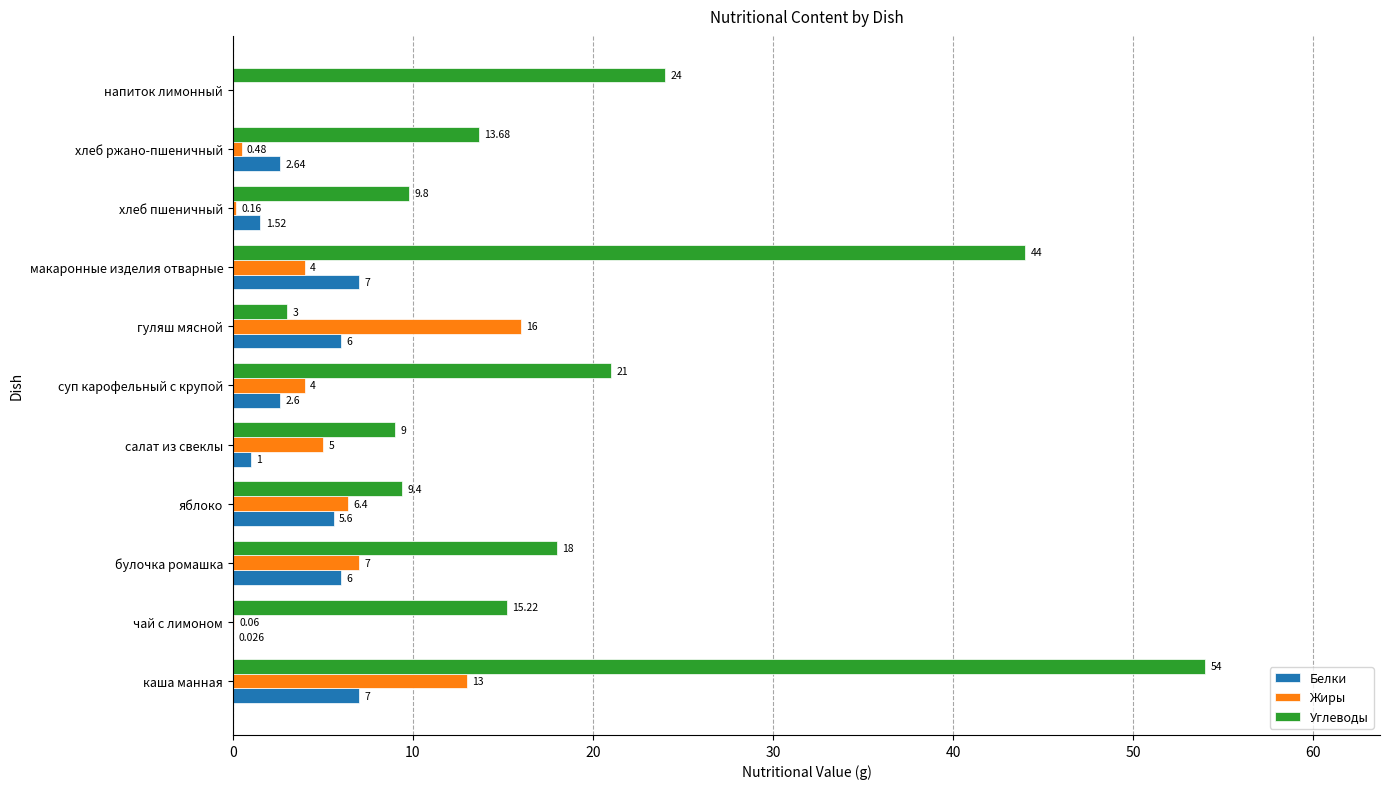

Where is Углеводы nearest to the value 28?

напиток лимонный